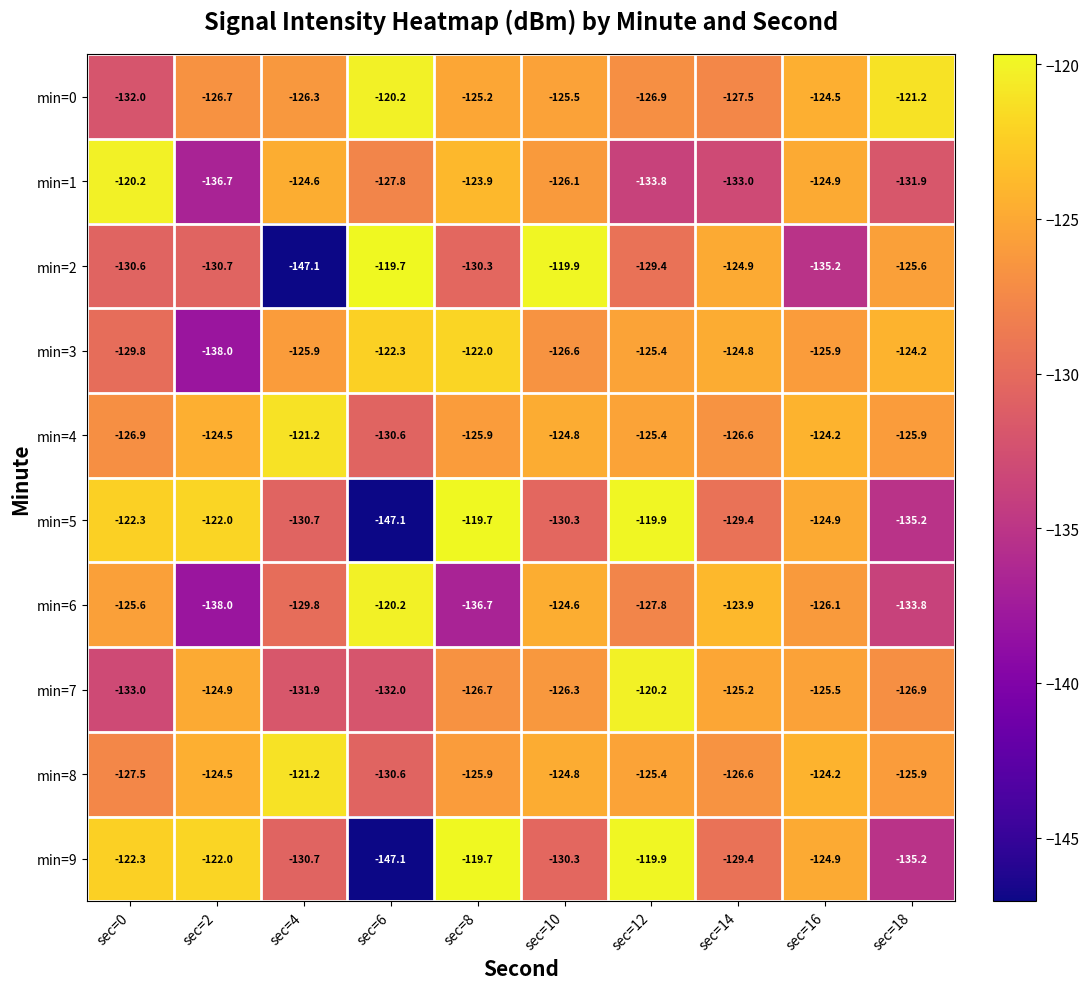

Between sec=8 and sec=10, which series saw the biggest shift?

min=6